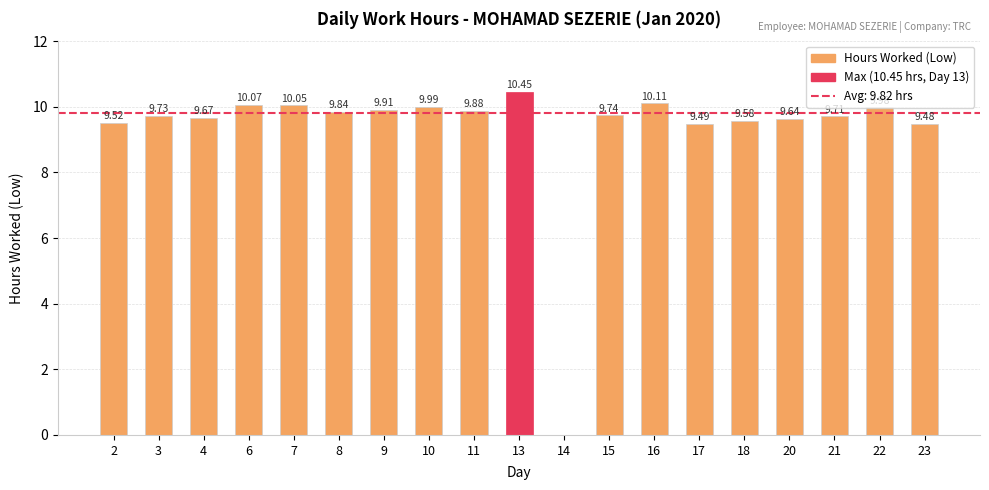

What is the average value?

9.3